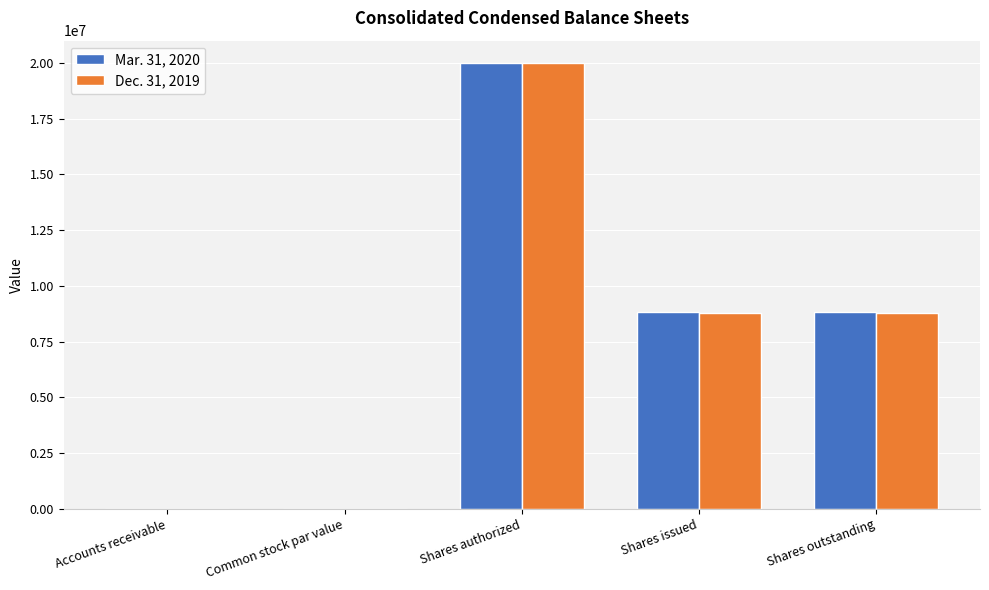

The Mar. 31, 2020 series shows 13955688 at Shares issued. True or false?

False